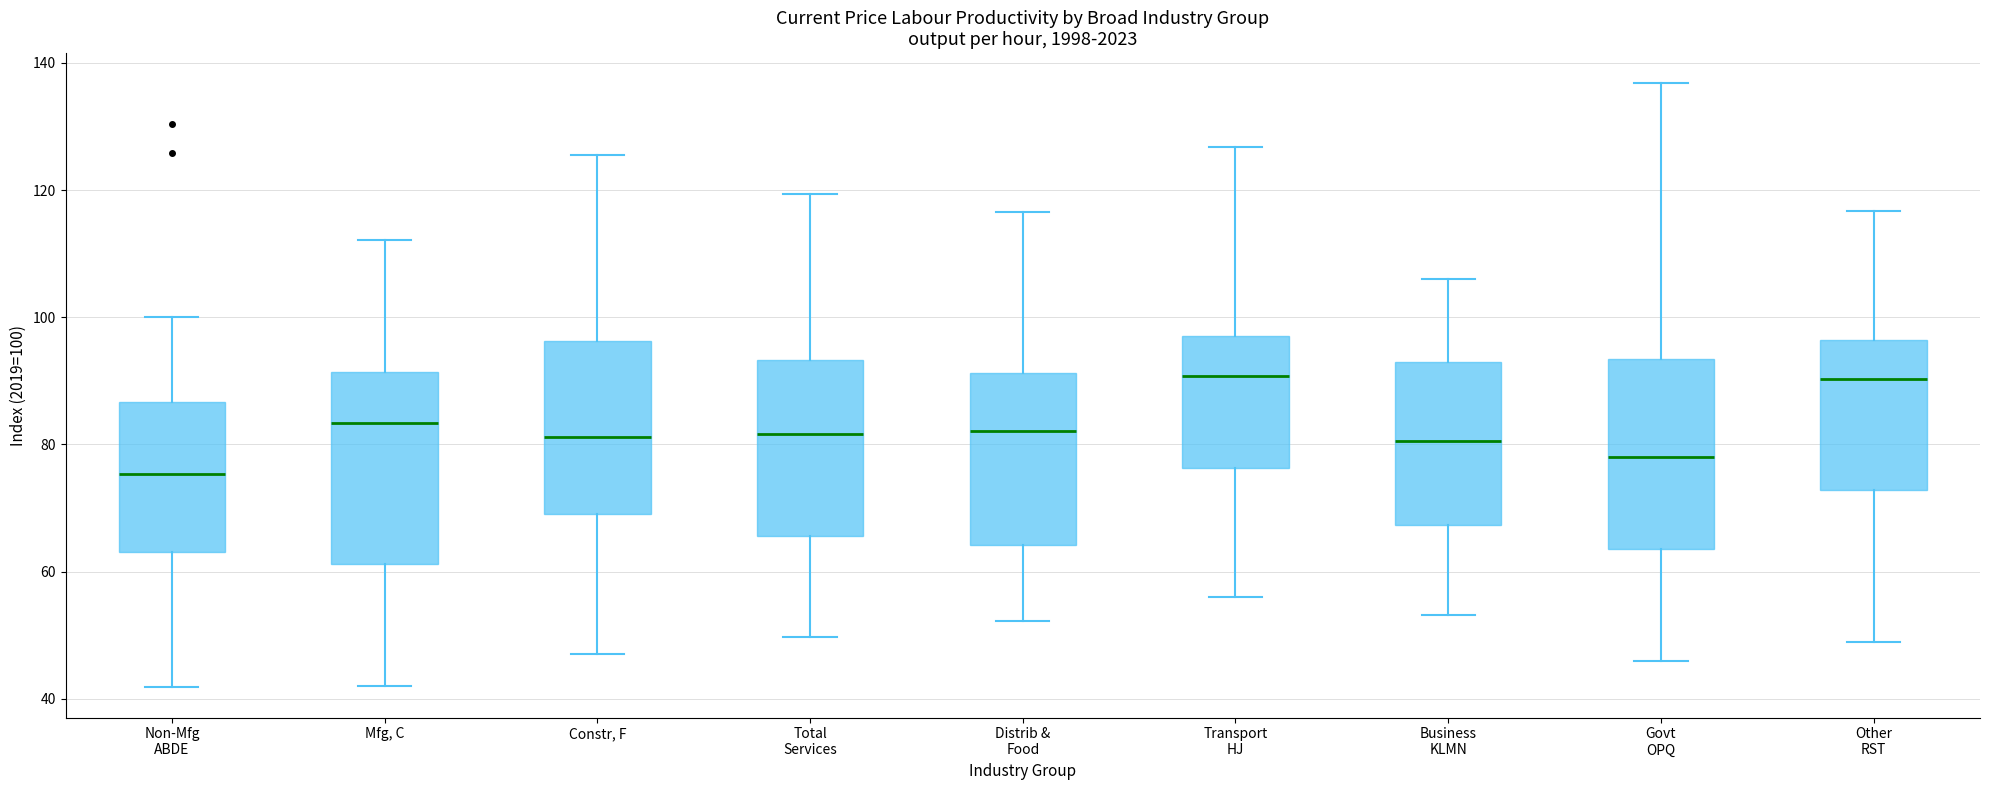

Reading left to right, read every box against the y-axis: the position of its median line, the range the box covers, and the ends of its whiskers. The values are not printed on the chart, so give them approximately, as read against the axis.

Non-Mfg ABDE: median 76, box 64 to 86, whiskers 42 to 100
Mfg, C: median 84, box 62 to 92, whiskers 42 to 112
Constr, F: median 82, box 70 to 96, whiskers 48 to 126
Total Services: median 82, box 66 to 94, whiskers 50 to 120
Distrib & Food: median 82, box 64 to 92, whiskers 52 to 116
Transport HJ: median 90, box 76 to 98, whiskers 56 to 126
Business KLMN: median 80, box 68 to 92, whiskers 54 to 106
Govt OPQ: median 78, box 64 to 94, whiskers 46 to 136
Other RST: median 90, box 72 to 96, whiskers 48 to 116